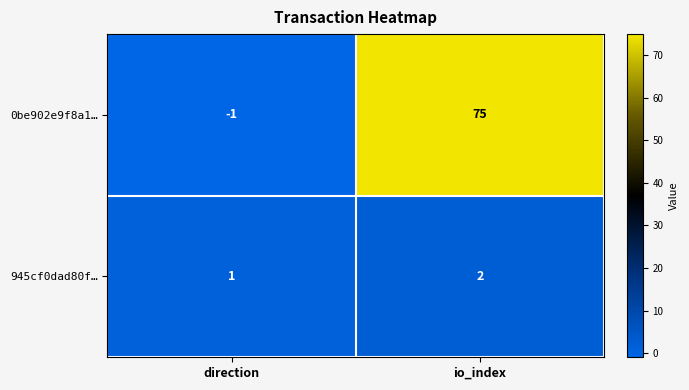

Which series has the largest total across all categories?

0be902e9f8a1…